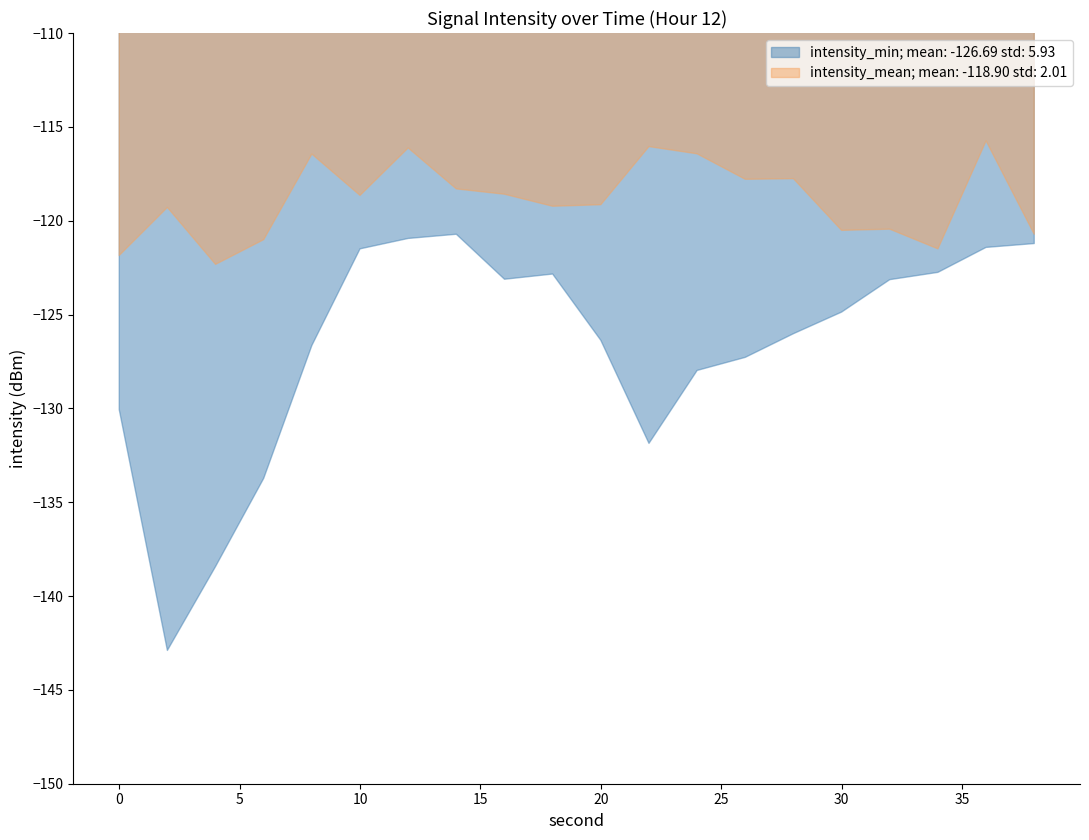

Which has a higher value, 36 or 34?

36